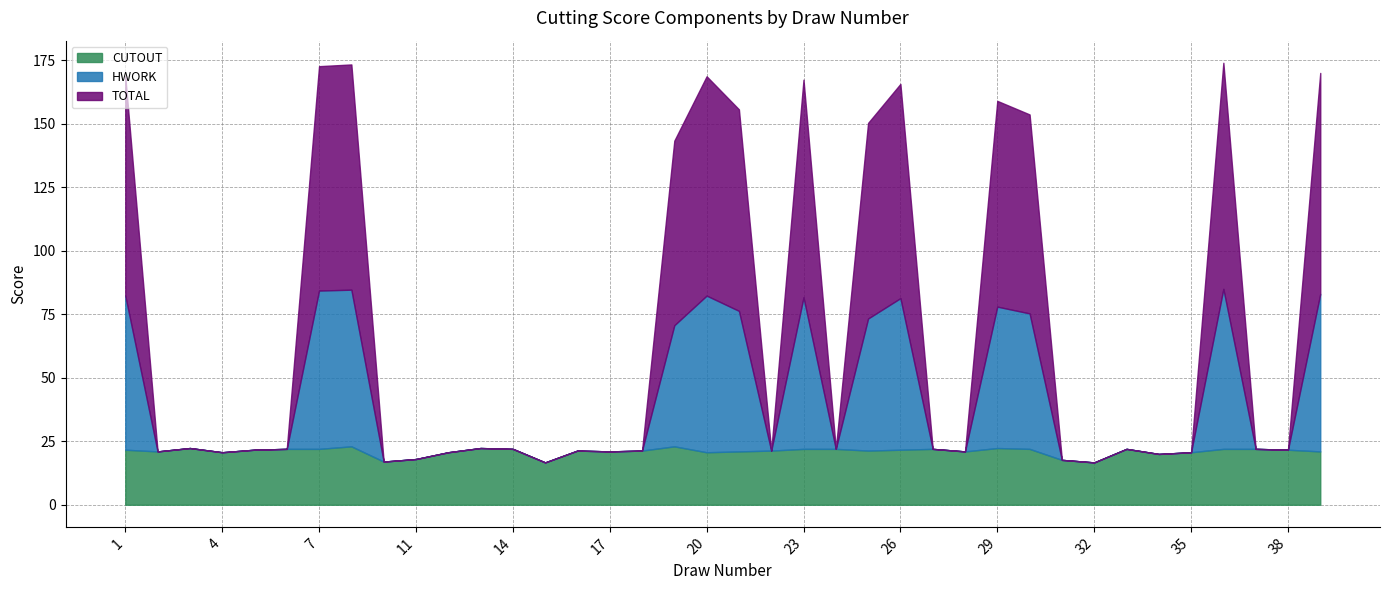

Which has a higher value, 38 or 28?

38